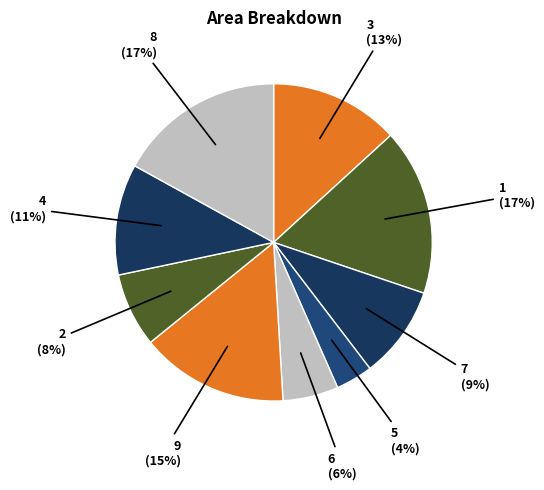

Is there any slice that represents more than half of the pie?

No